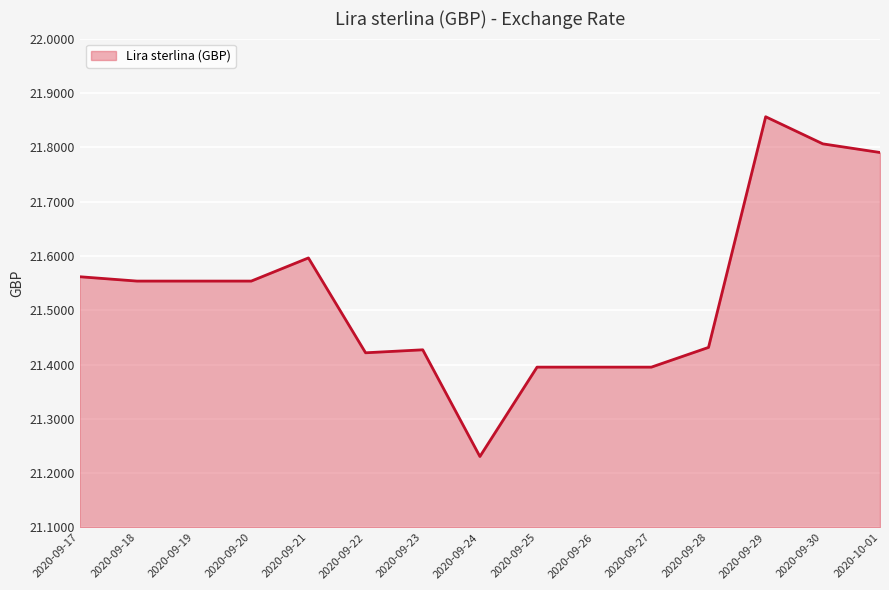

What is the change in value from 2020-09-17 to 2020-10-01?

+0.2